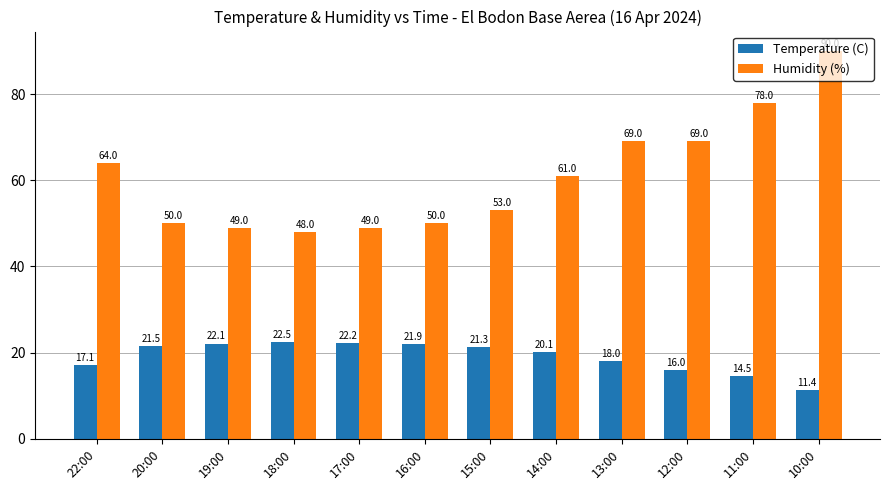

Which series changed the most between 13:00 and 12:00?

Temperature (C)